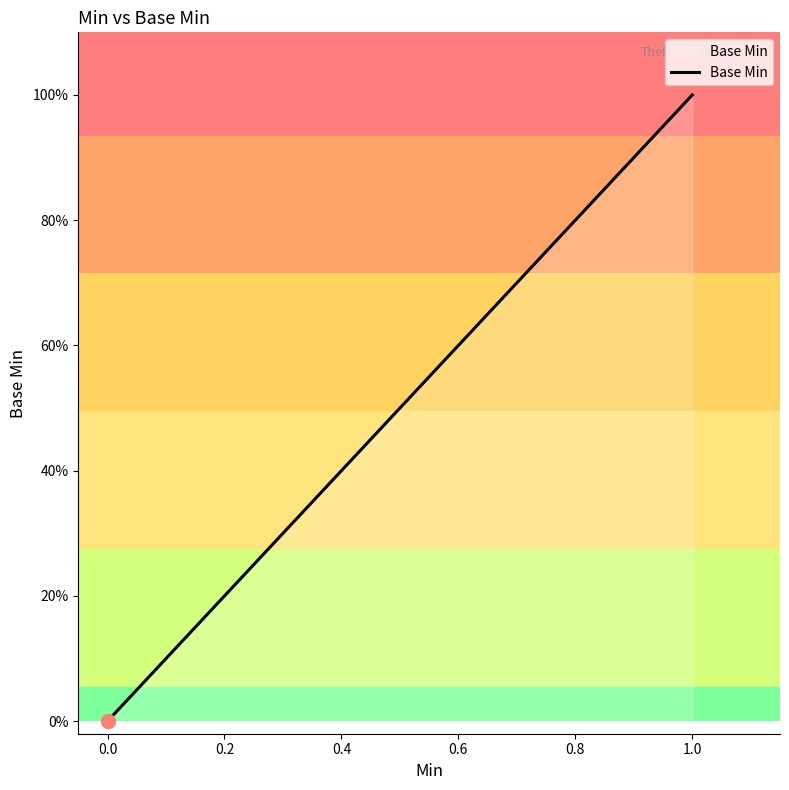

What is the difference between the maximum and minimum values?

1